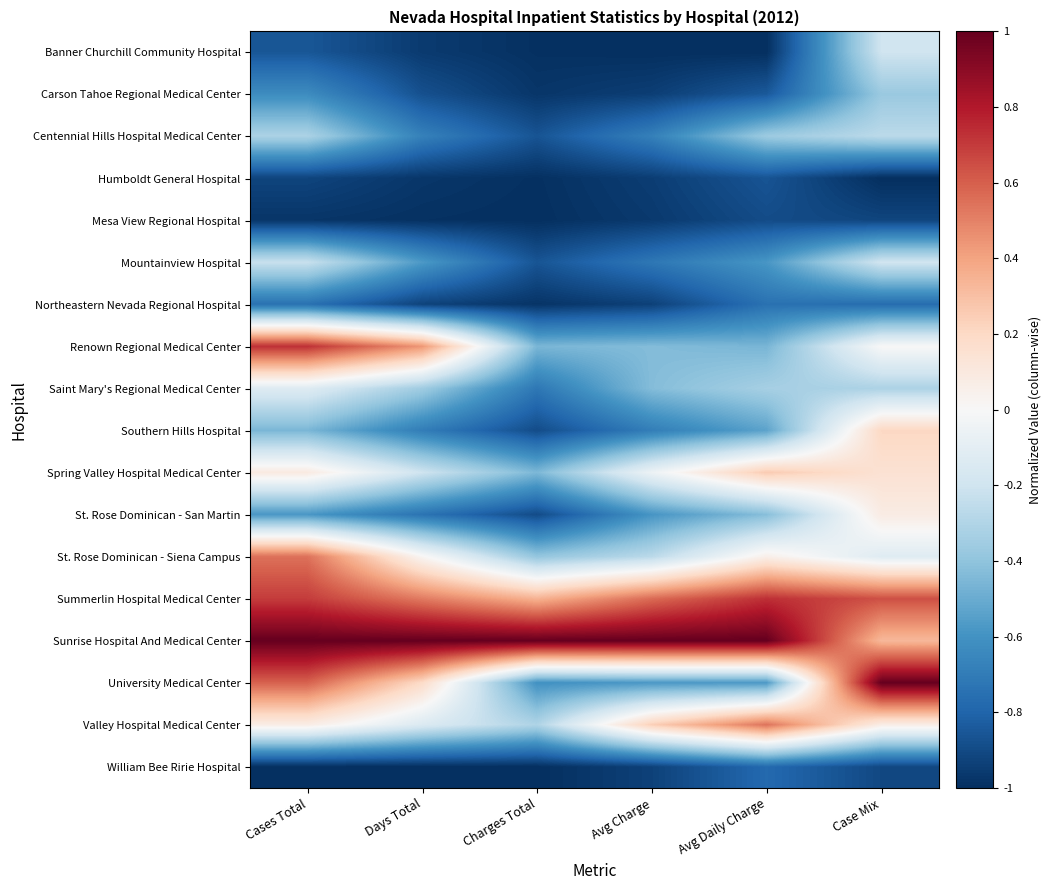

List the series in order of their peak value, lowest first.

Mesa View Regional Hospital, Humboldt General Hospital, William Bee Ririe Hospital, Northeastern Nevada Regional Hospital, Carson Tahoe Regional Medical Center, Centennial Hills Hospital Medical Center, Banner Churchill Community Hospital, Mountainview Hospital, Saint Mary's Regional Medical Center, St. Rose Dominican - San Martin, Southern Hills Hospital, Spring Valley Hospital Medical Center, Valley Hospital Medical Center, St. Rose Dominican - Siena Campus, Renown Regional Medical Center, Summerlin Hospital Medical Center, Sunrise Hospital And Medical Center, University Medical Center